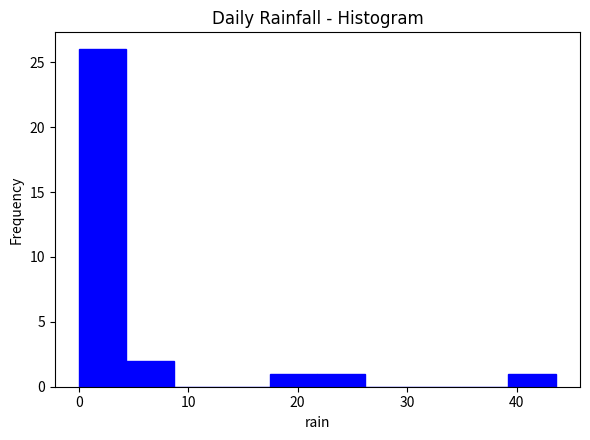

Reading left to right, transcribe this chart: for each bar, give the range it covers on the x-axis and its height. Neither the bar edges nor the heights are printed on the chart, so give them approximately, as read against the axes.

0 to 4: 26
4 to 9: 2
9 to 13: 0
13 to 17: 0
17 to 22: 1
22 to 26: 1
26 to 31: 0
31 to 35: 0
35 to 39: 0
39 to 44: 1